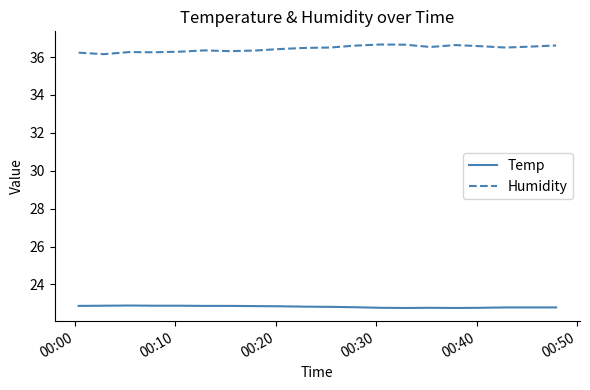

Which series has the largest total across all categories?

Humidity